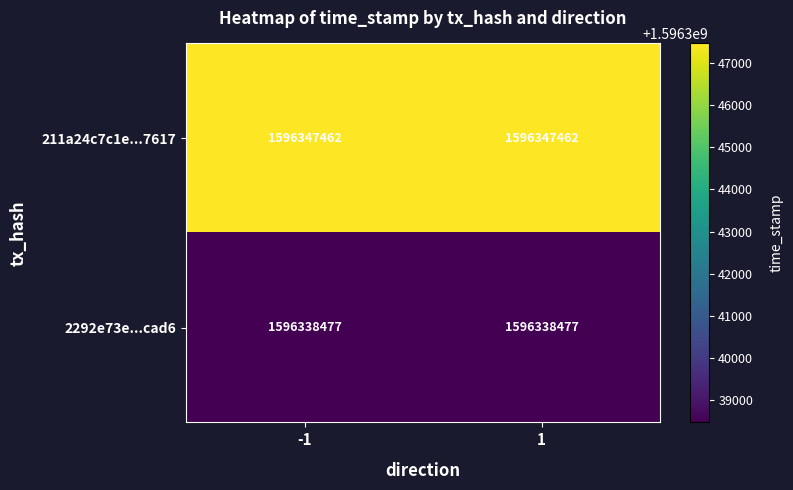

True or false: 2292e73e...cad6 has a value of 1596338477 at 1.

True